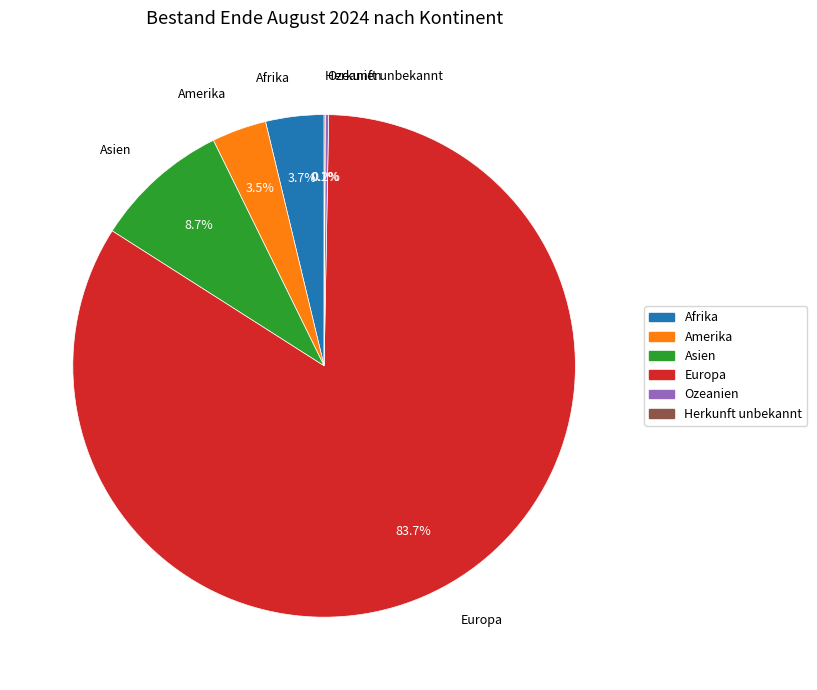

Do Amerika and Europa together represent more than half of the pie?

Yes